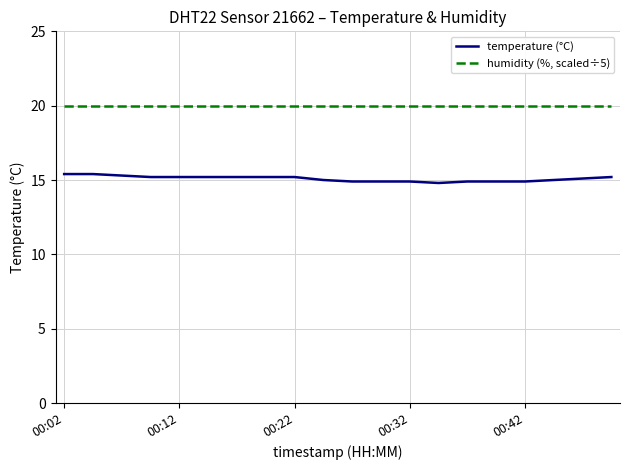

What is the difference between the maximum and second lowest values in the temperature (°C) series?

0.5